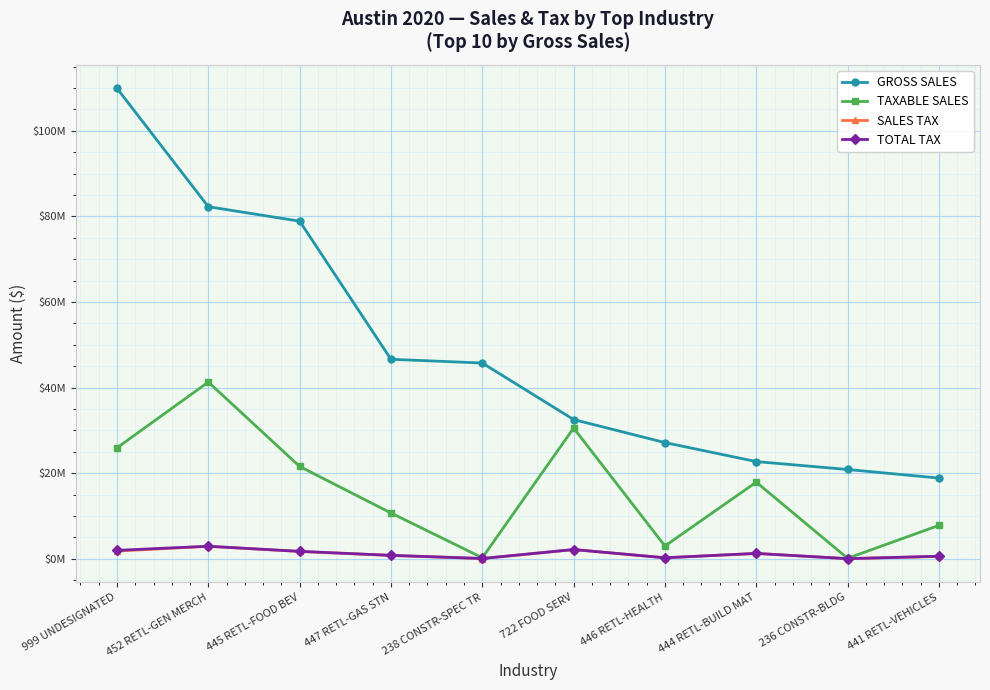

At how many categories does at least one series exceed 91151663?

1